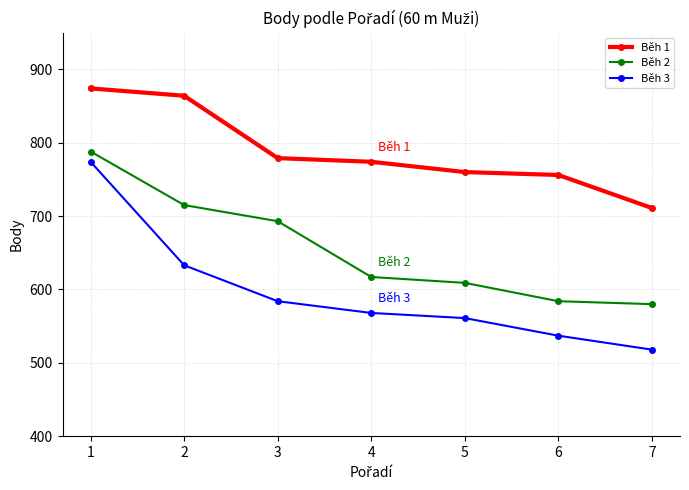

What is the lowest value of the Běh 1 series?

711